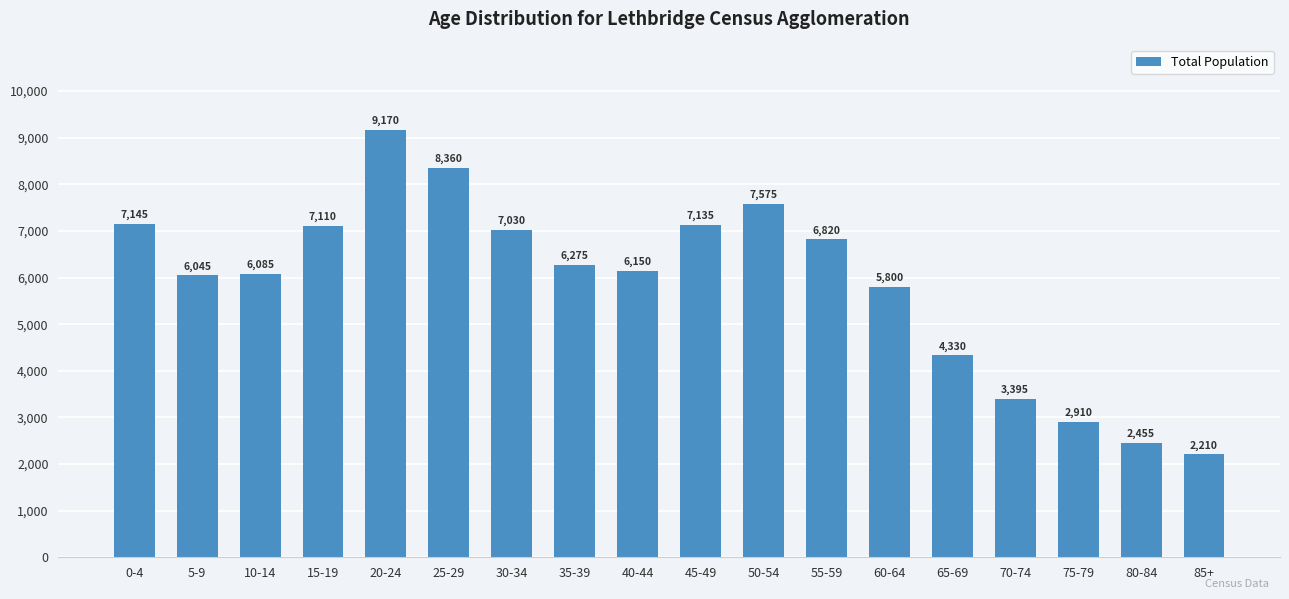

What is the difference between the values at 70-74 and 25-29?

4965